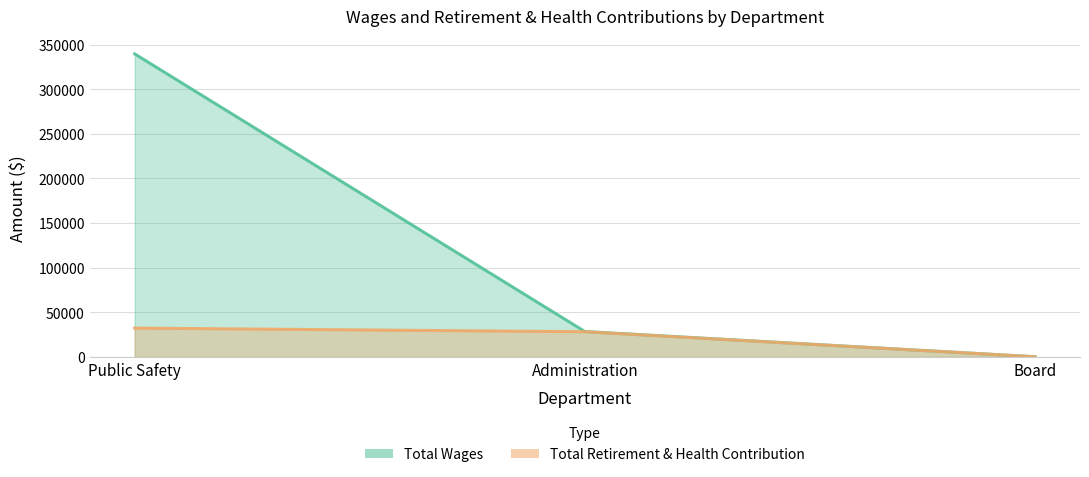

What position from the left is Administration?

2